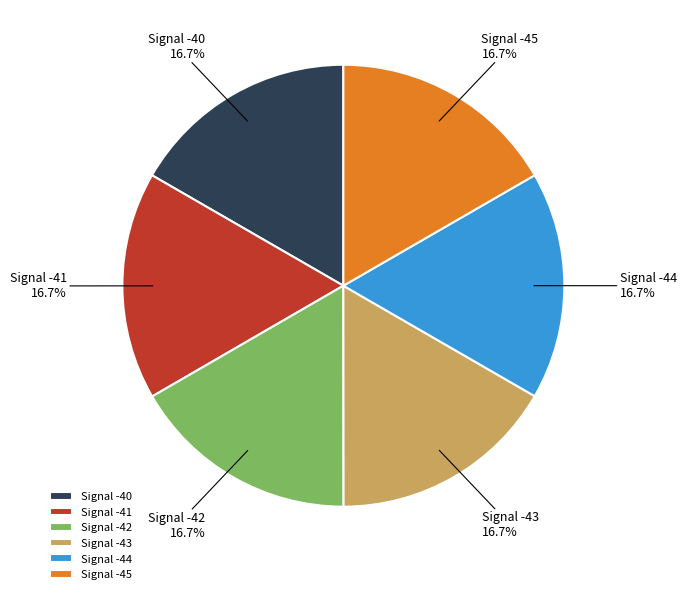

Is the sum of Signal -45 and Signal -41 greater than half?

No